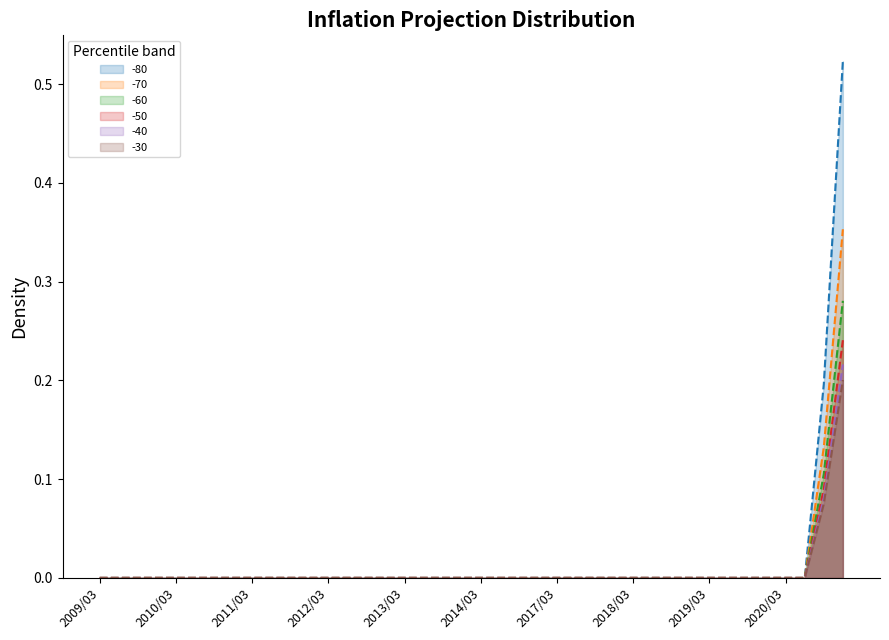

The value of -70 at 2013/03 is 0.0. True or false?

True